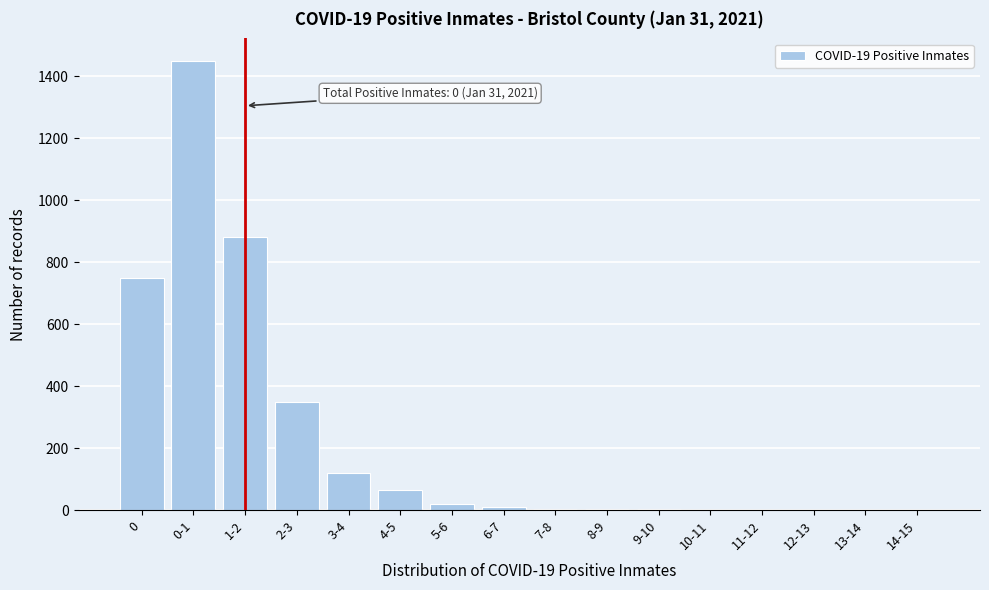

What is the ratio of the value at 0-1 to the value at 4-5?

22.3